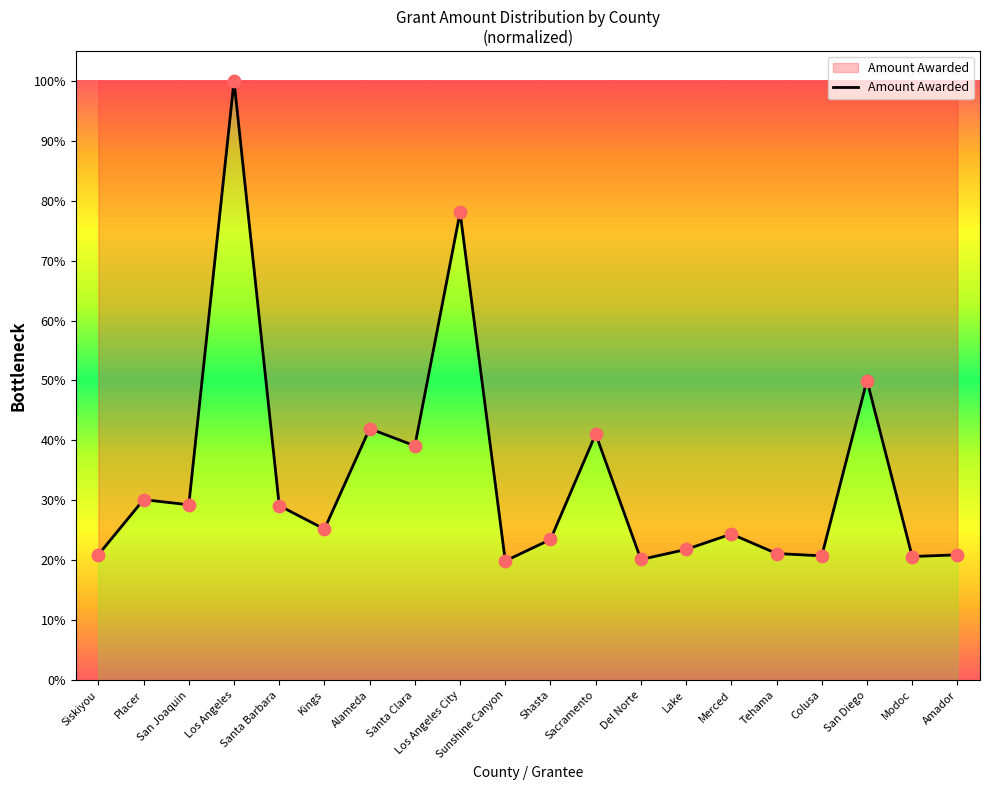

Approximately how many times larger is the value at Kings compared to Placer?

0.8